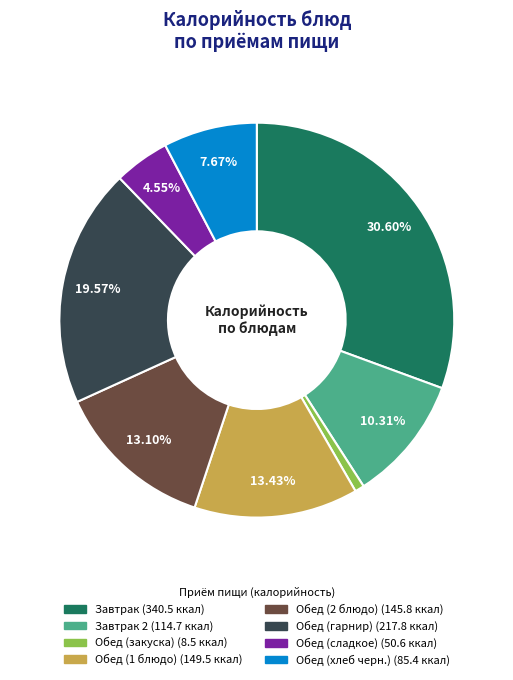

Is there any slice that represents more than half of the pie?

No